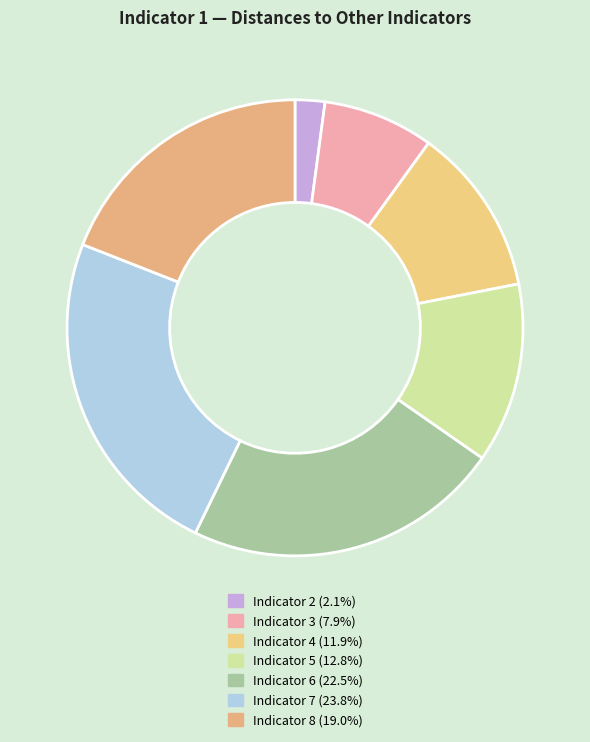

Is it true that Indicator 4 is 7% of the pie?

False